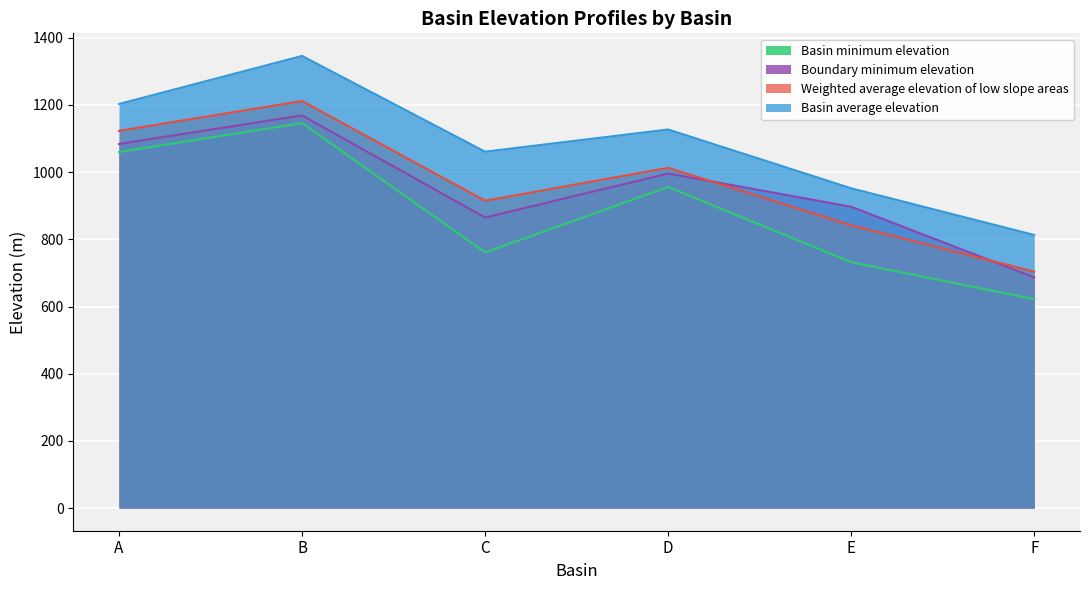

True or false: Basin average elevation and Basin minimum elevation intersect in this chart.

False